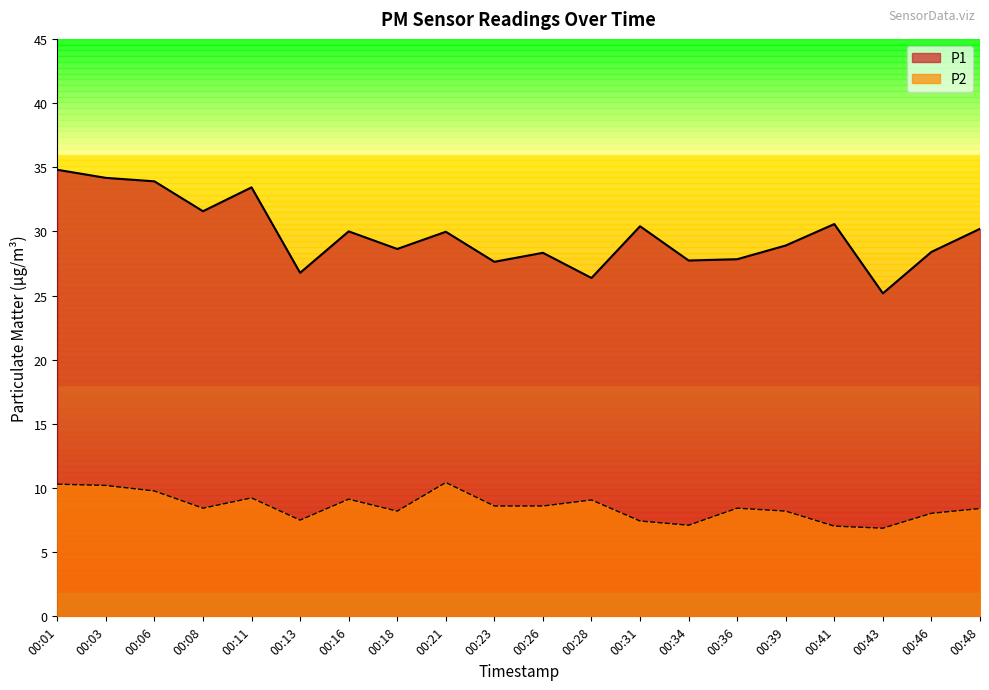

What is the maximum value for P1?

34.8